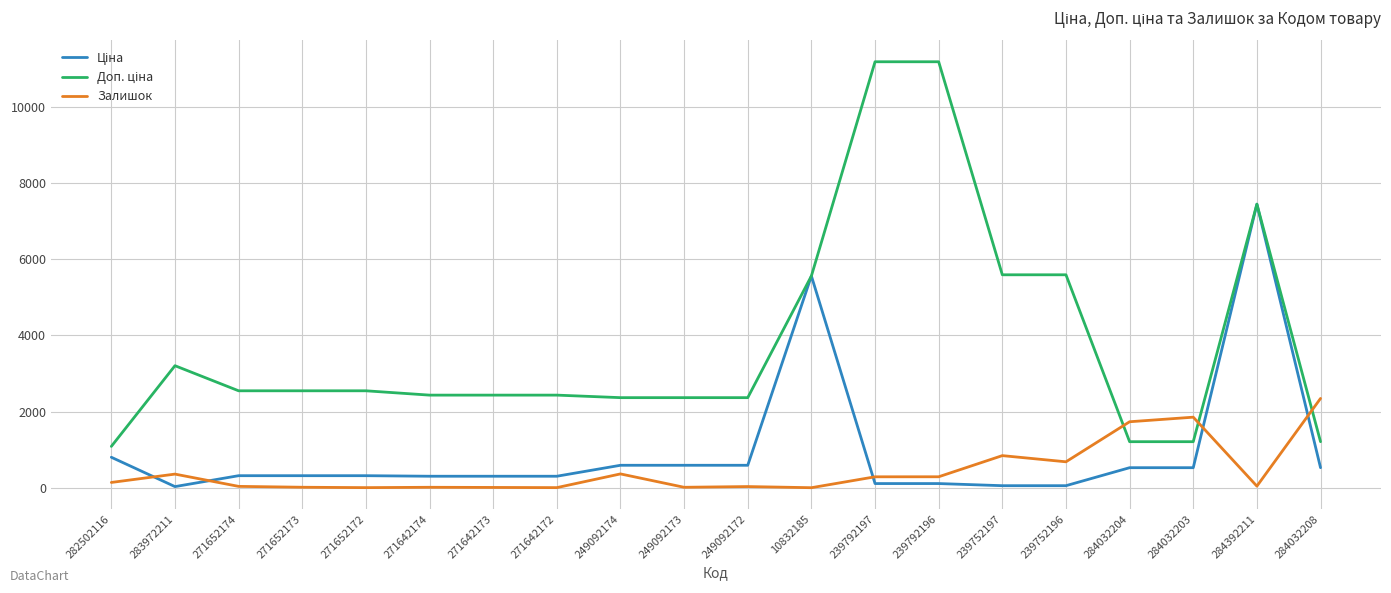

What is the greatest value displayed?

11182.0